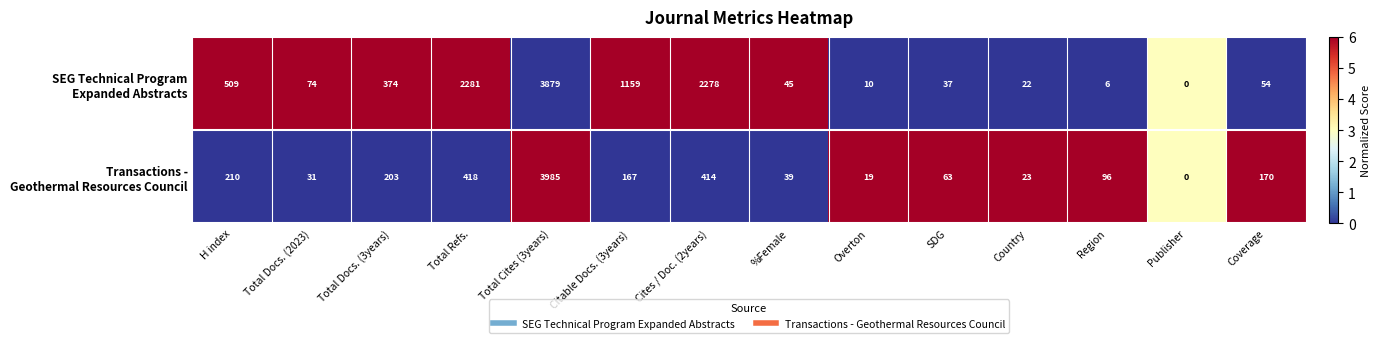

What is the maximum value shown in the chart?

3985